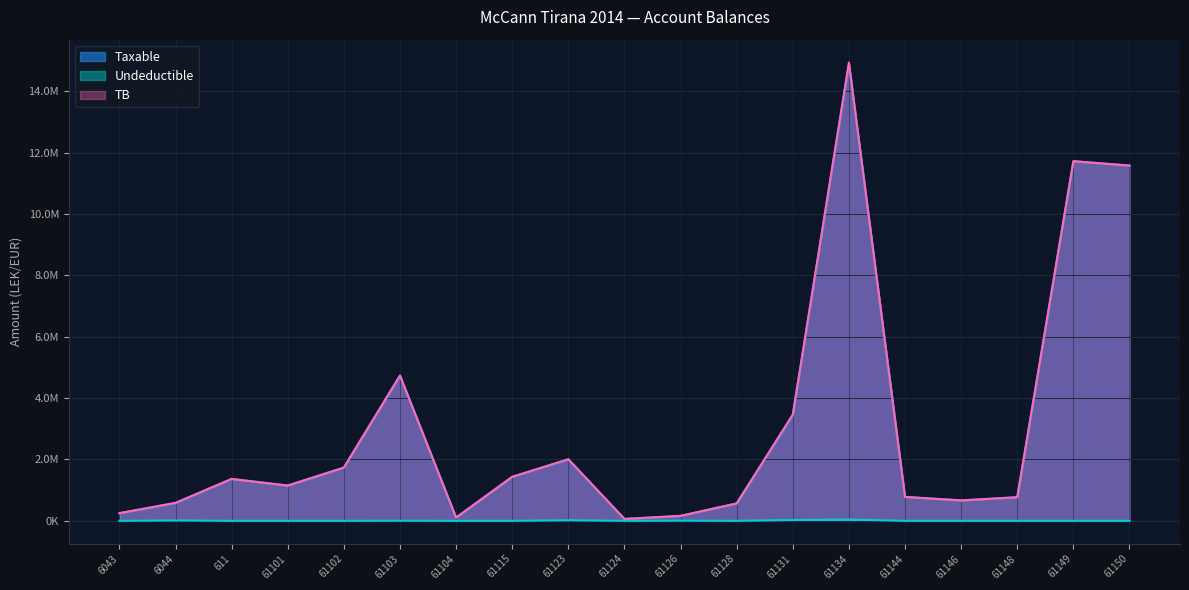

Is the value of TB at 6044 greater than the value of Taxable at 61144?

No